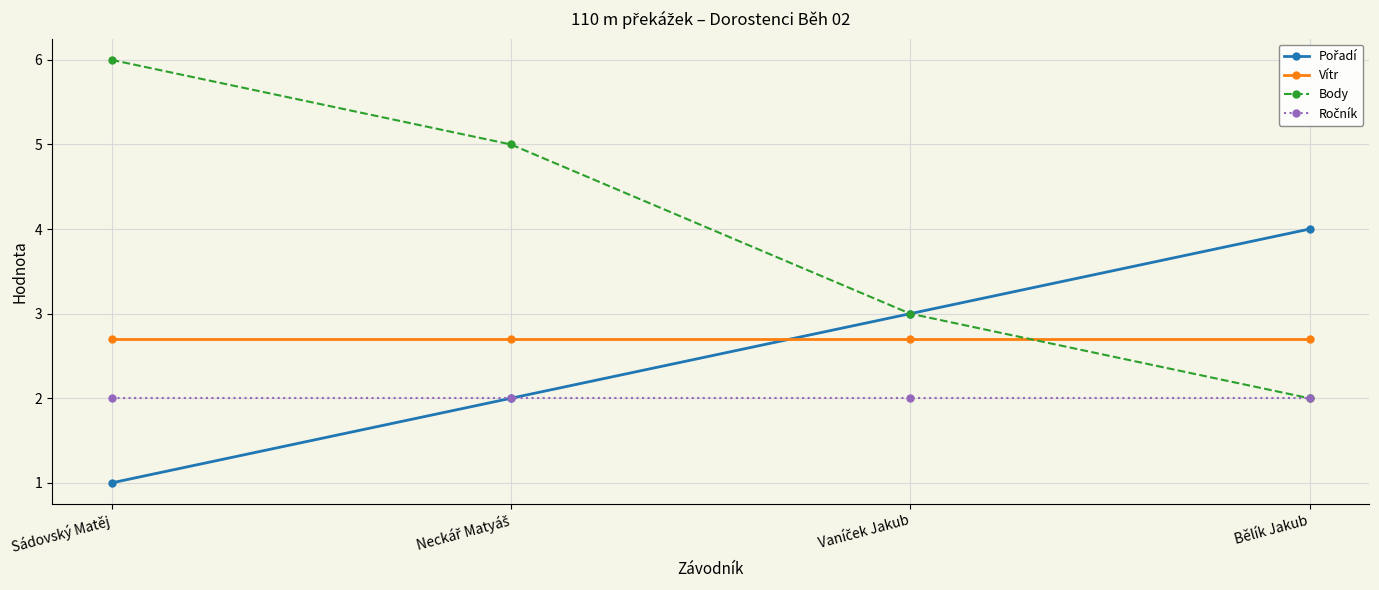

The value of Vítr at Sádovský Matěj is 4.5. True or false?

False